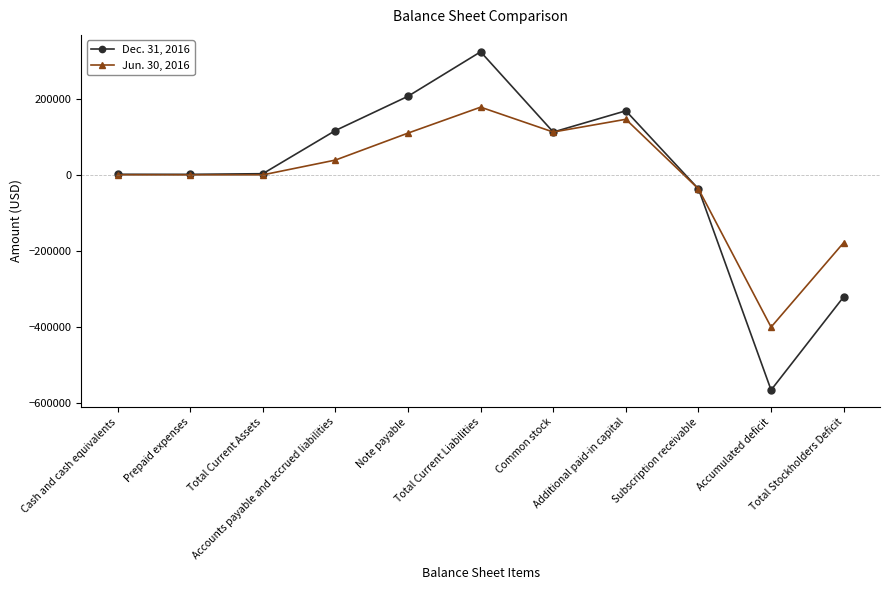

Count the number of data series in this chart.

2